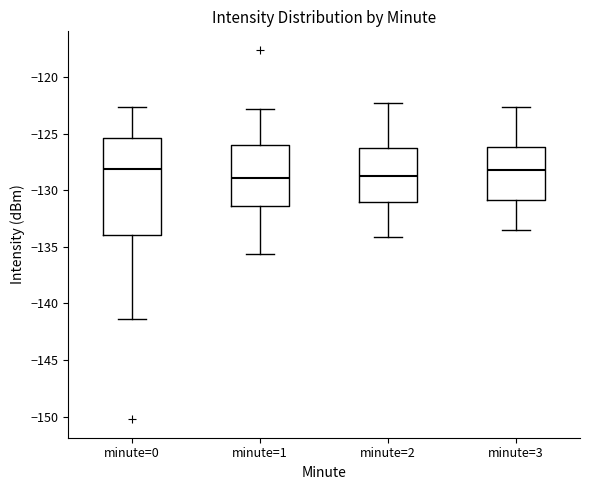

Where does the upper whisker of the box for minute=2 end on the y-axis? The values are not printed on the chart, so give them approximately, as read against the axis.

-122.5